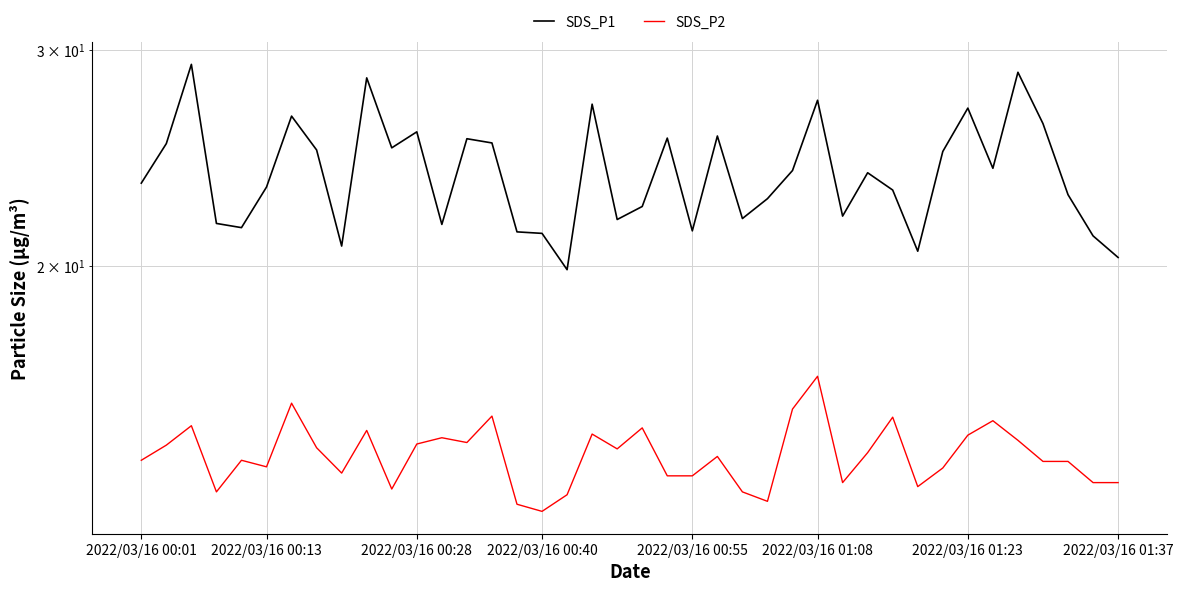

The SDS_P1 series shows 29.0 at 2022/03/16 00:40. True or false?

False